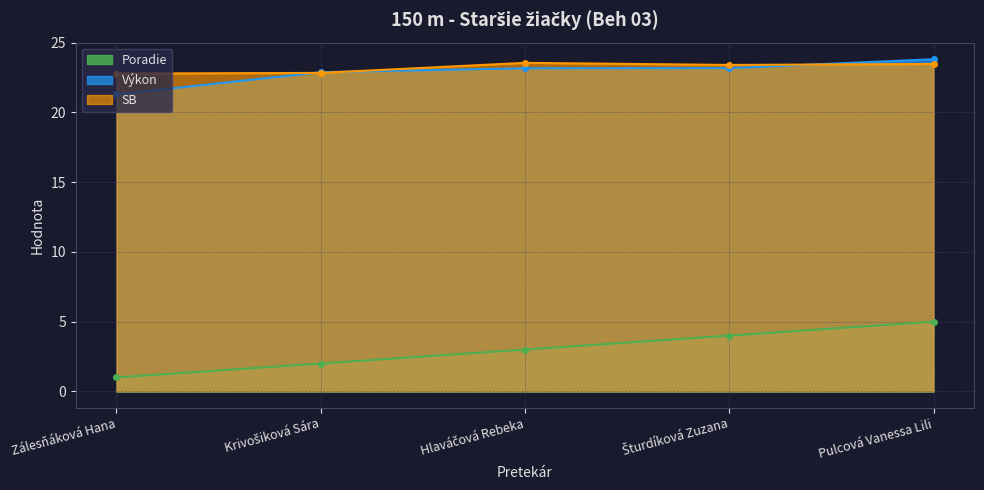

What is the label of the 4th point from the right?

Krivošiková Sára